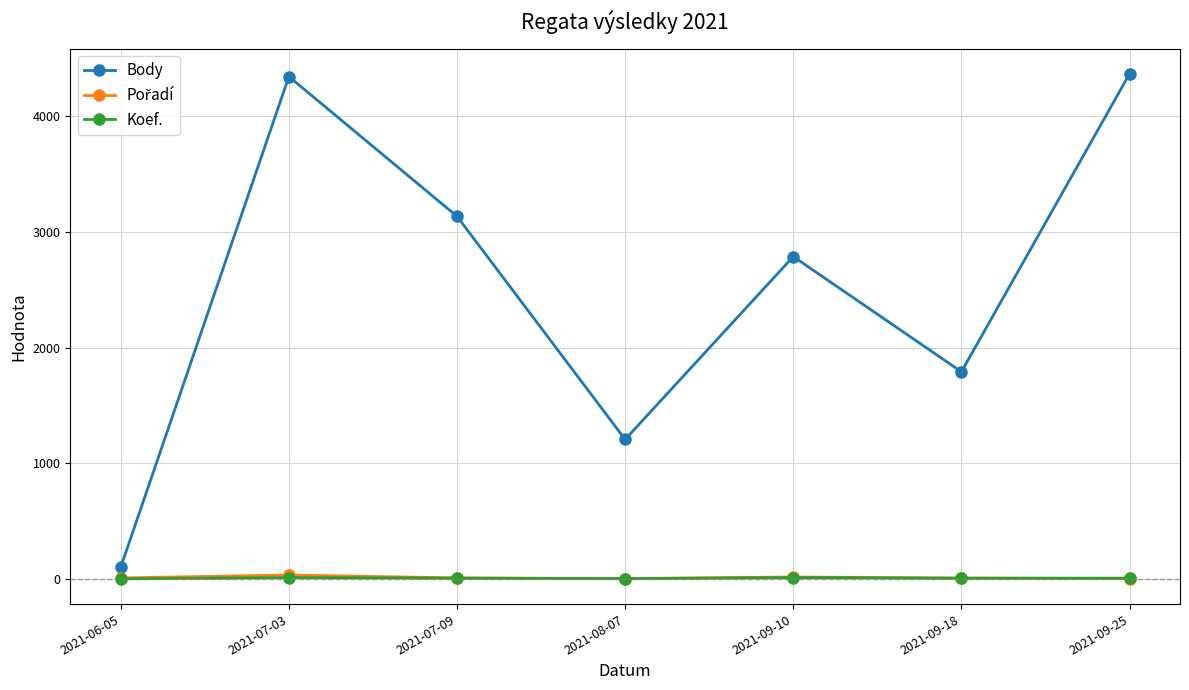

Which series has the largest total across all categories?

Body